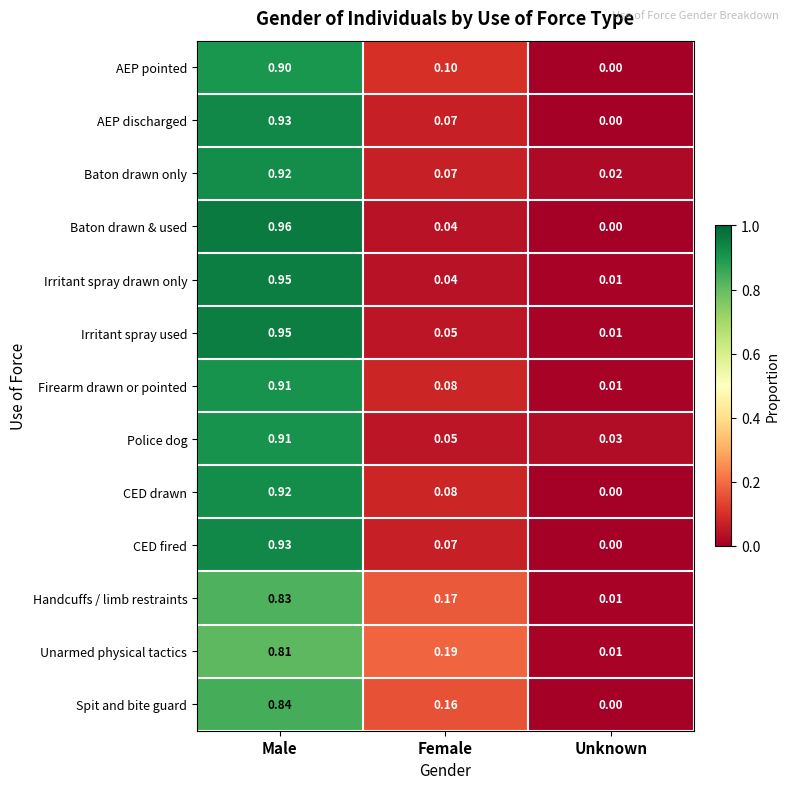

Which series has the largest range (max minus min)?

Baton drawn & used